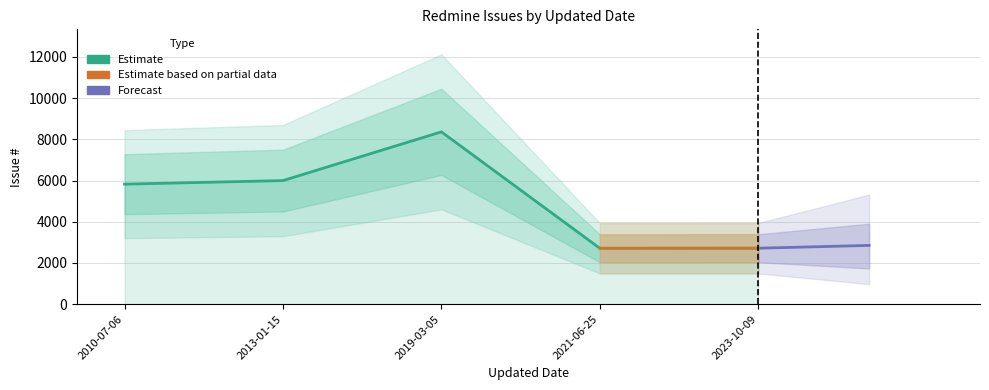

What is the change in value from 2021-06-25 to 2023-10-09?

+2